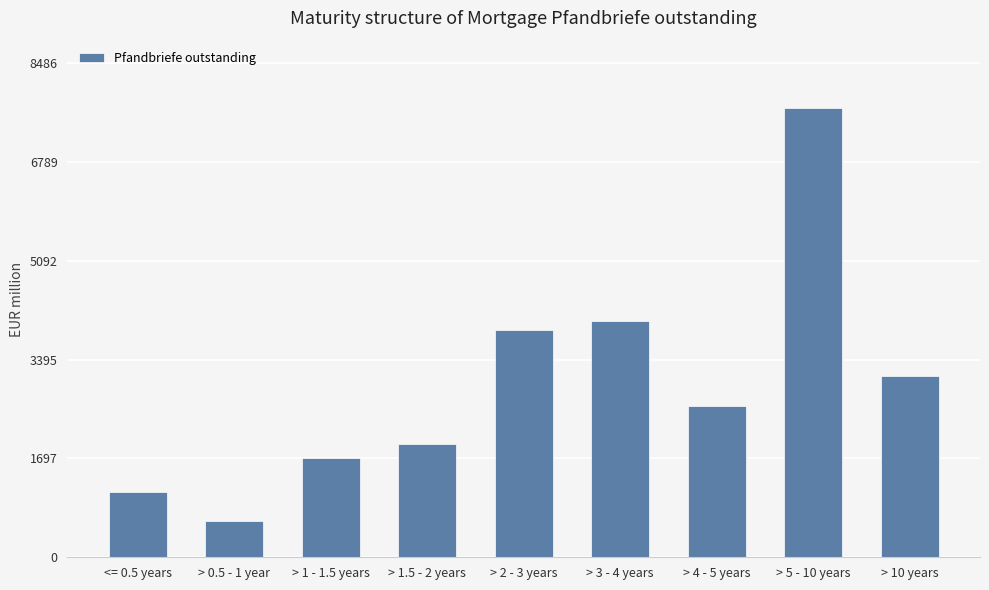

Between > 4 - 5 years and <= 0.5 years, which is larger?

> 4 - 5 years